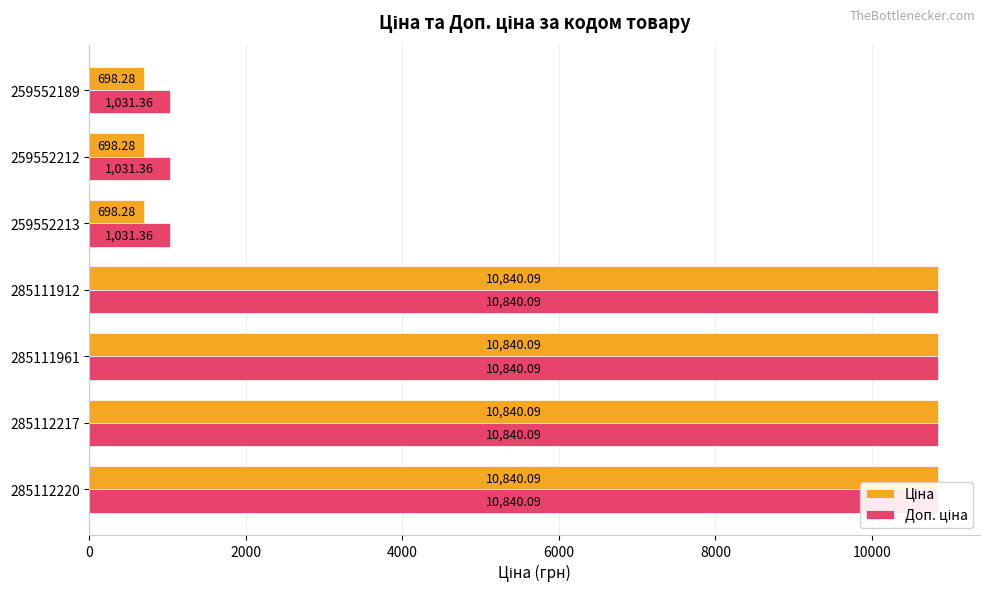

What are all the series names shown in the legend?

Ціна, Доп. ціна